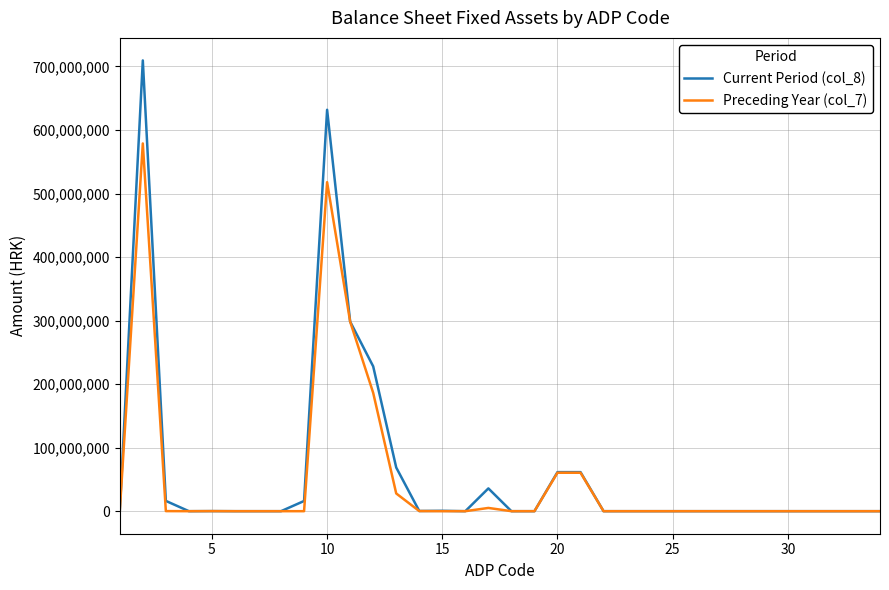

Which series has the widest spread of values?

Current Period (col_8)